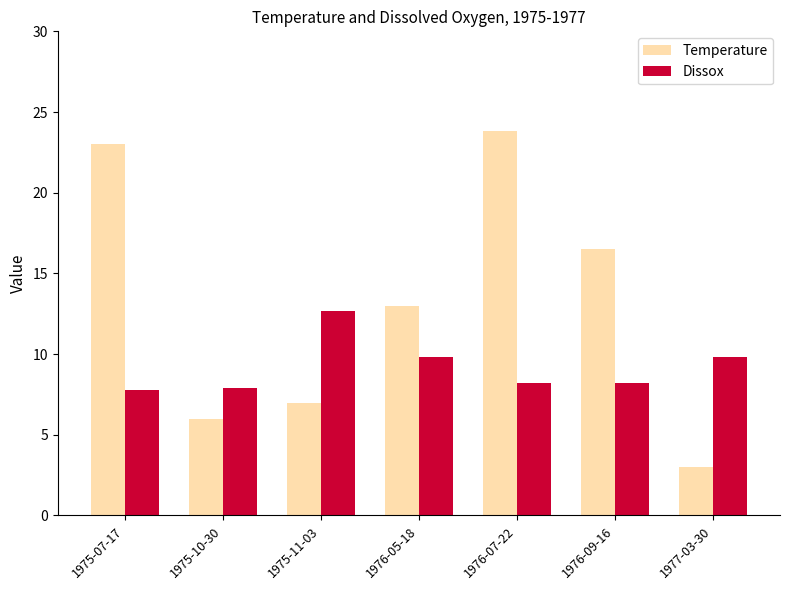

Does the chart contain stacked bars?

No